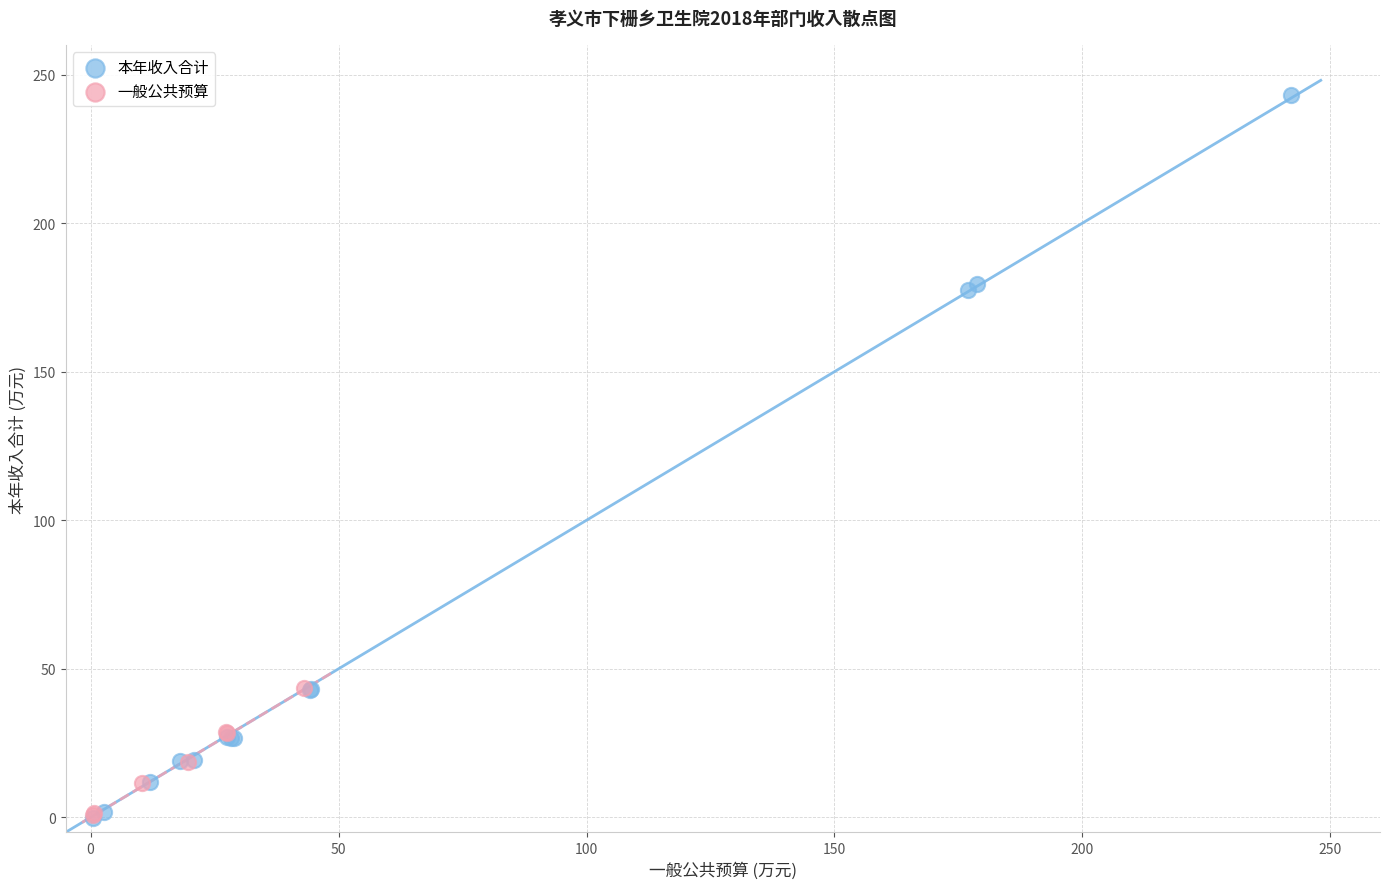

Which series has the largest Y range (max minus min)?

本年收入合计